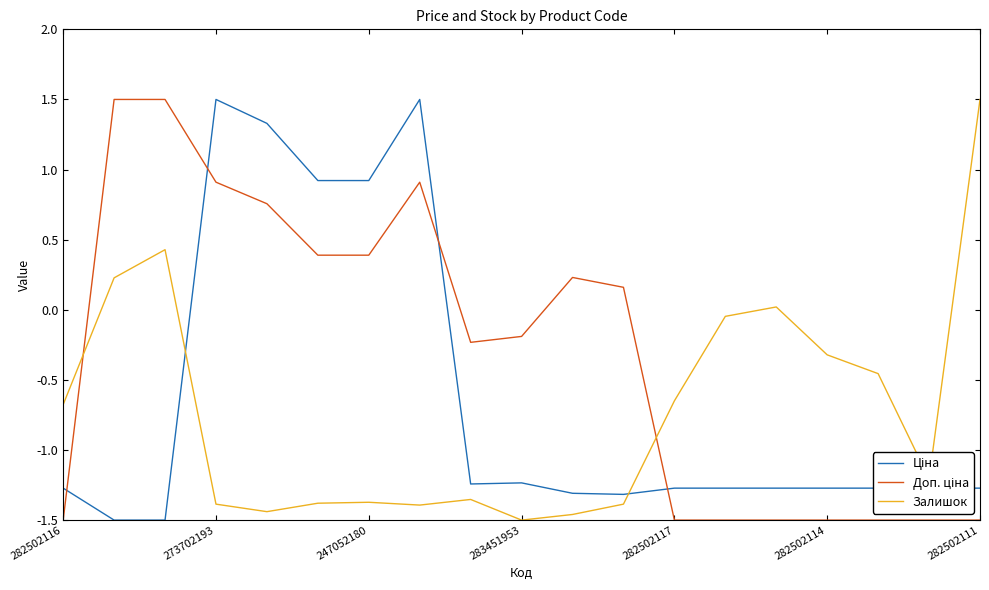

What is the difference between the maximum and minimum values in the Залишок series?

3.0